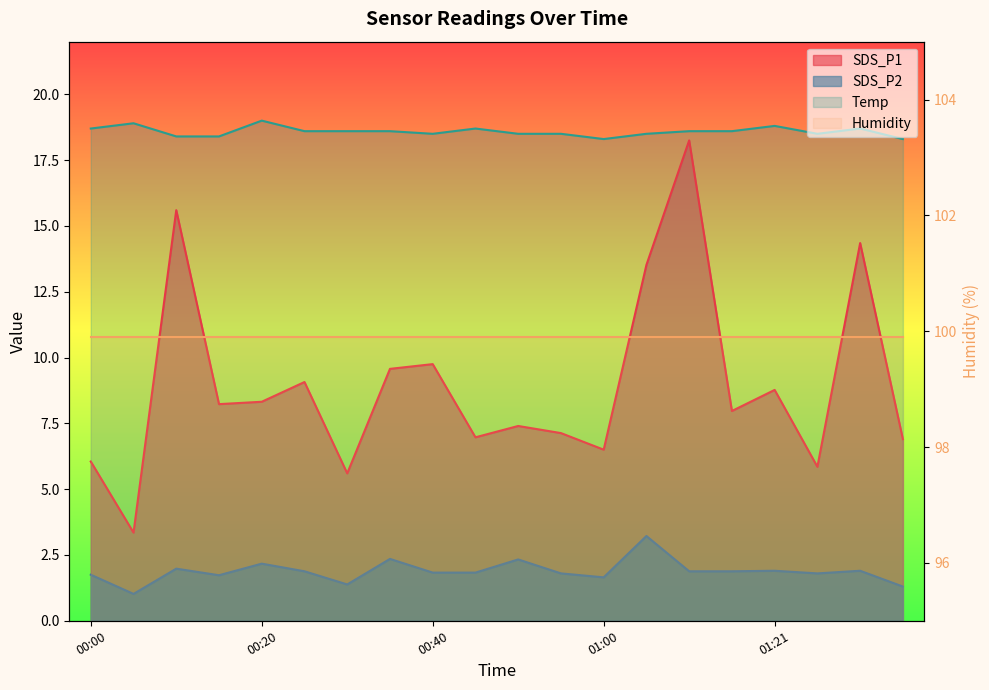

Which has a higher value, 00:10 or 00:35?

00:10